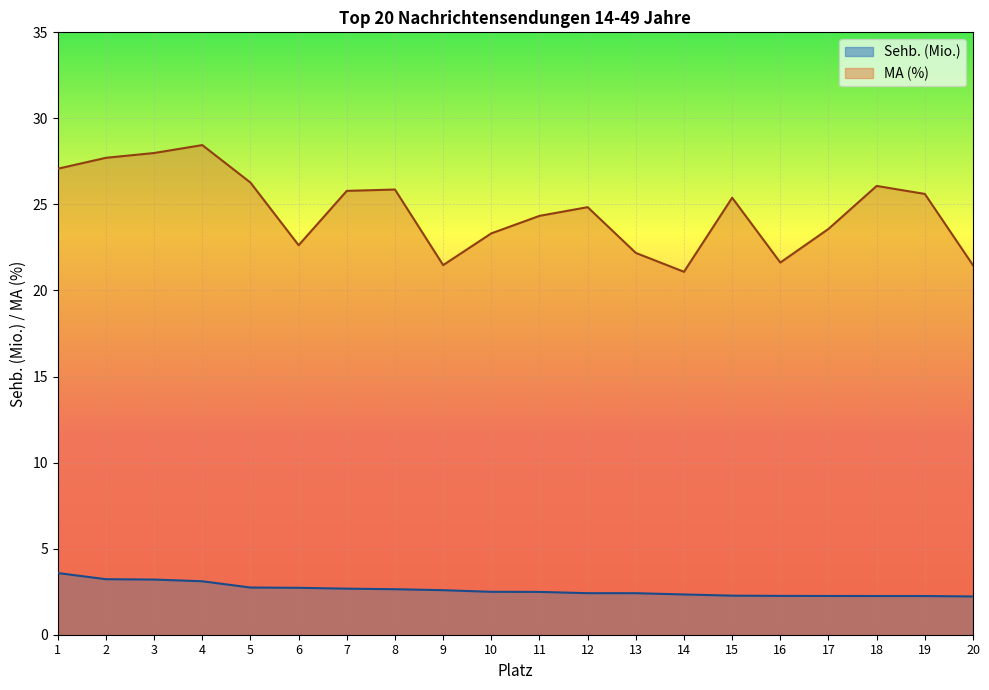

Rank the series by their maximum value, from lowest to highest.

Sehb. (Mio.), MA (%)